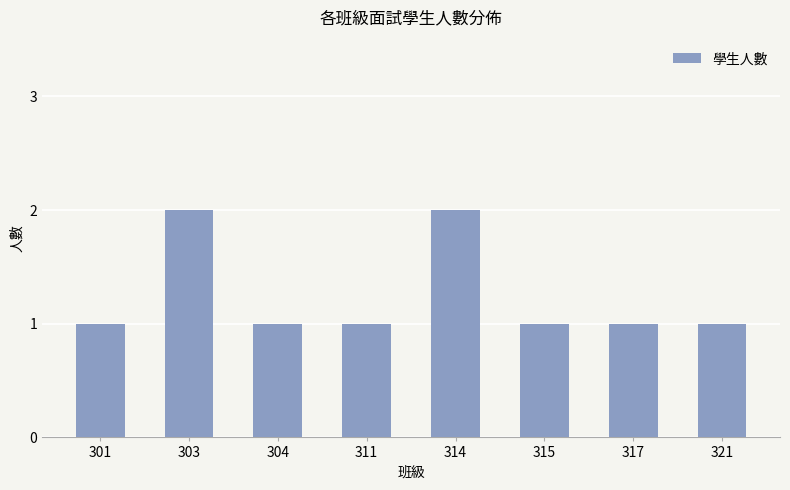

What is the minimum value shown in the chart?

1